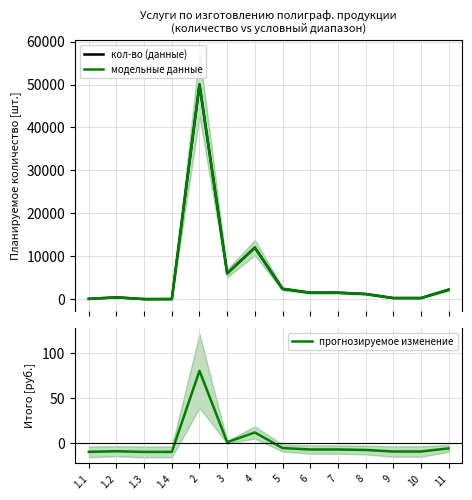

What is the minimum value for кол-во (данные)?

6.0